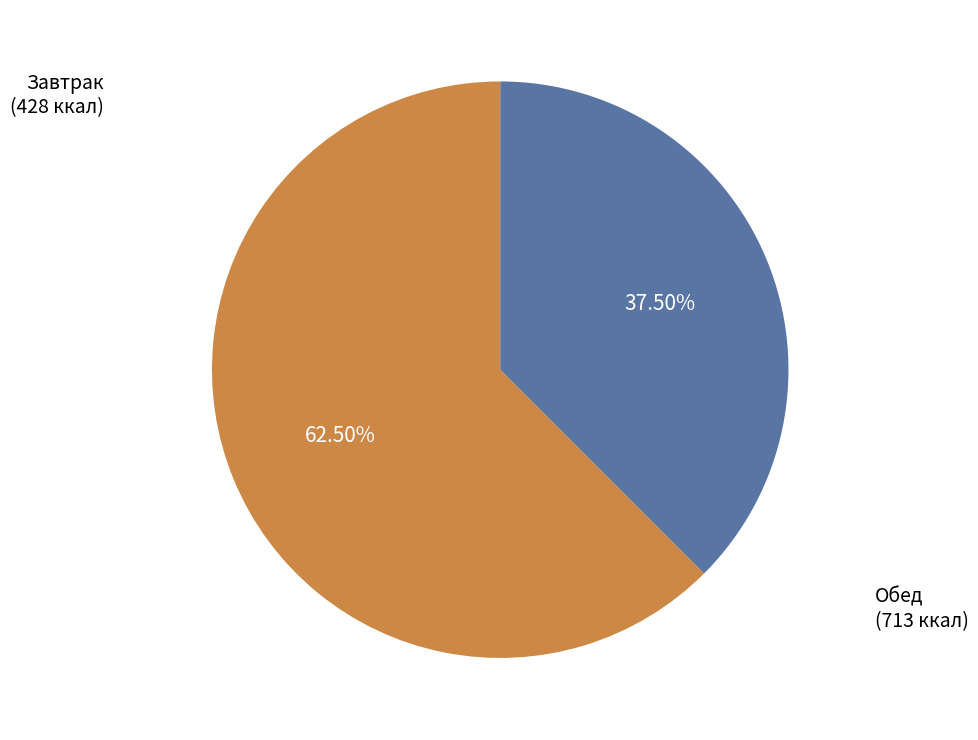

Is there any slice that represents more than half of the pie?

Yes